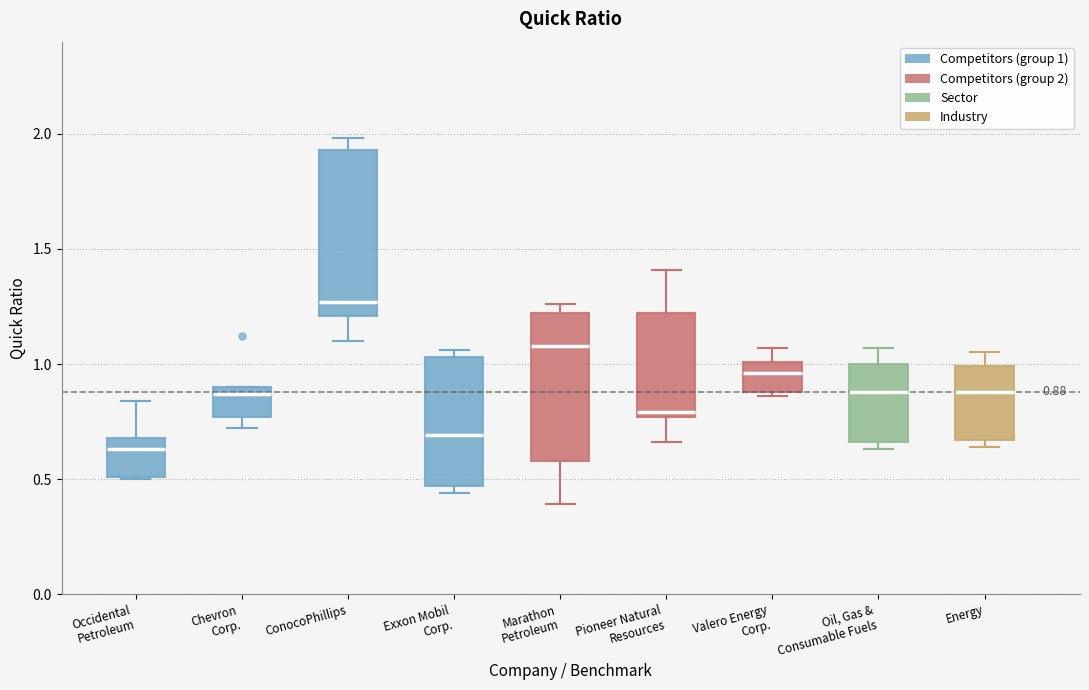

Which box is the tallest, from its lower edge to its upper edge?

ConocoPhillips